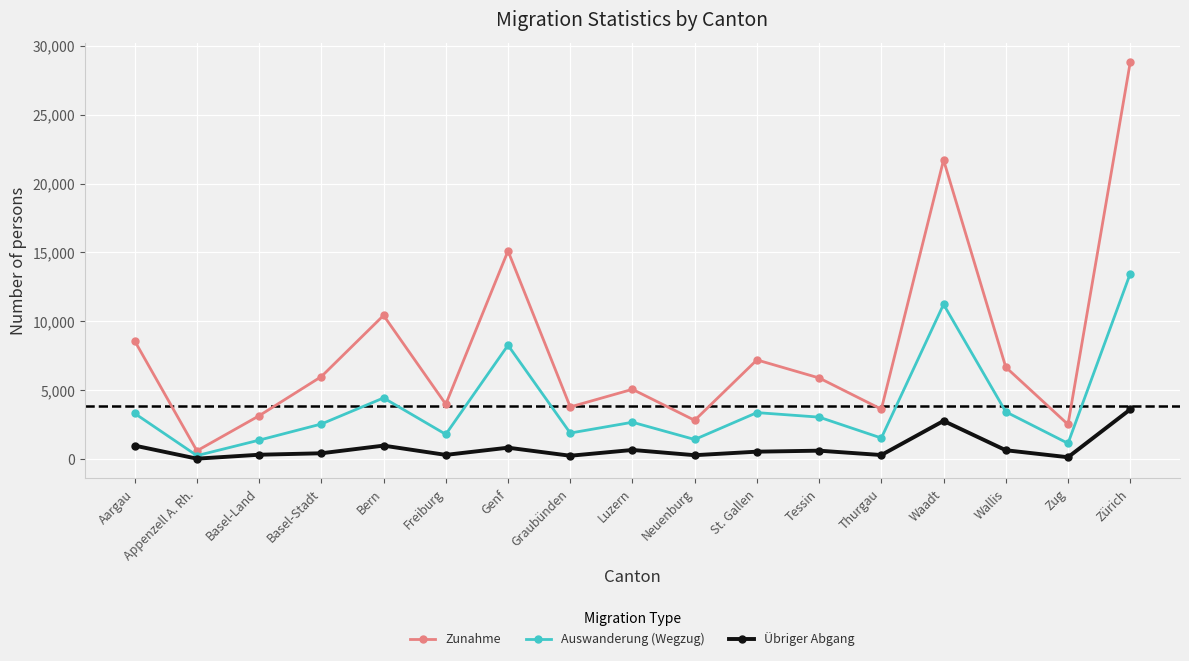

Which series changed the most between St. Gallen and Zug?

Zunahme